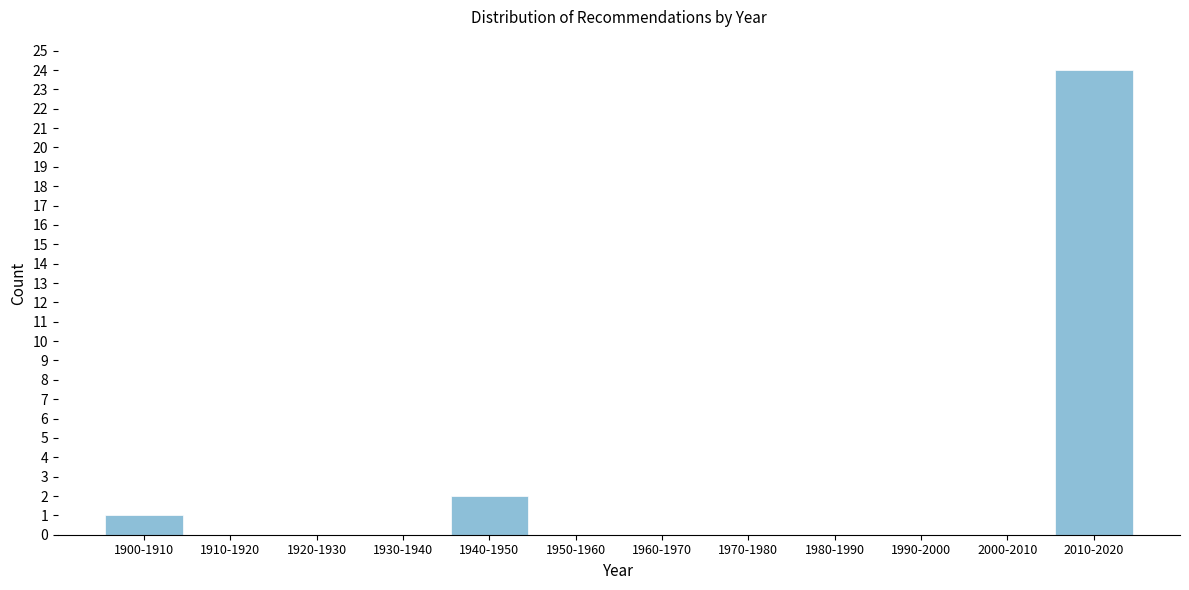

Reading left to right, list all the values displayed in this chart.

1900-1910=1	1910-1920=0	1920-1930=0	1930-1940=0	1940-1950=2	1950-1960=0	1960-1970=0	1970-1980=0	1980-1990=0	1990-2000=0	2000-2010=0	2010-2020=24